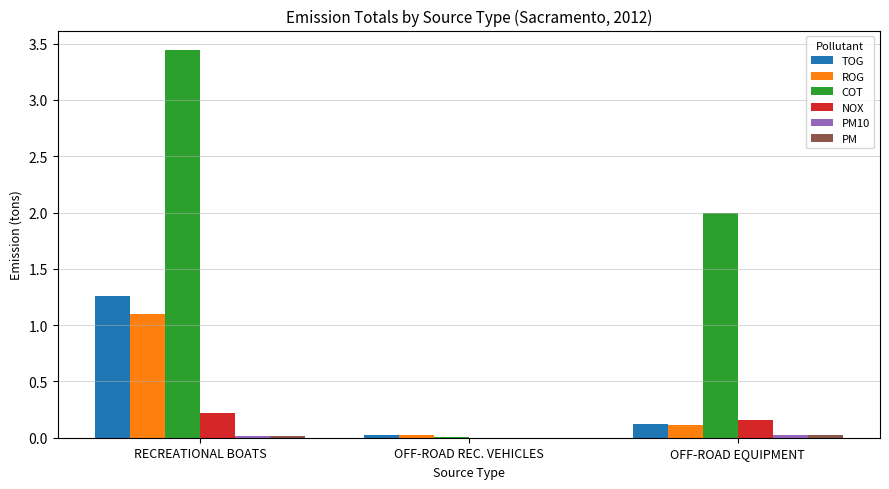

Is it true that COT equals 0.0 at OFF-ROAD REC. VEHICLES?

True